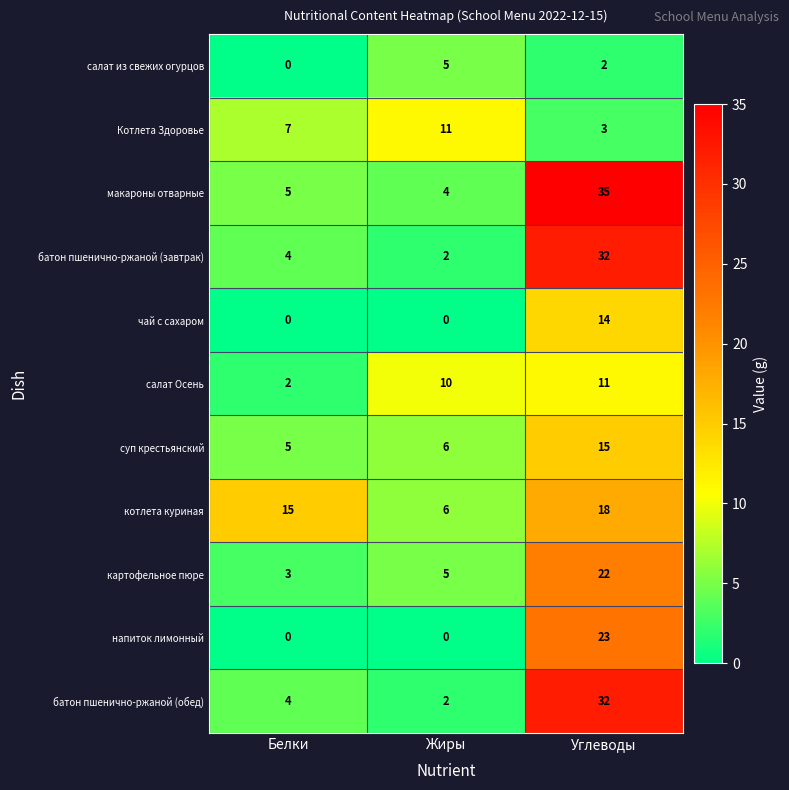

How many картофельное пюре values are between 3 and 22?

3